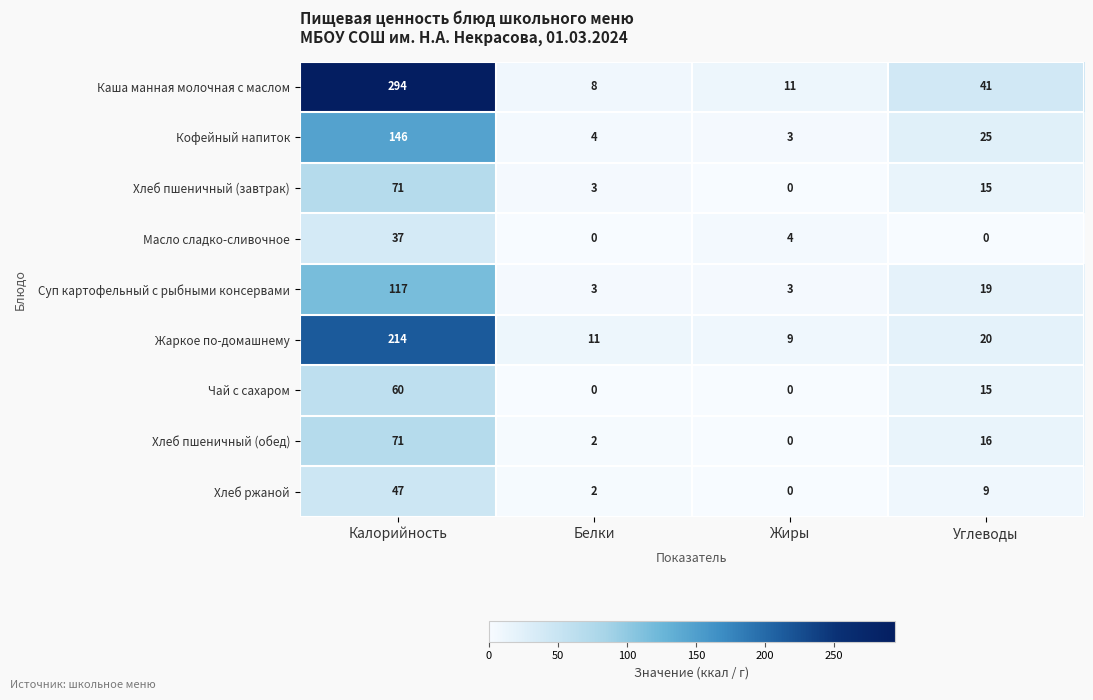

What is the difference between the second highest and second lowest values in the Масло сладко-сливочное series?

4